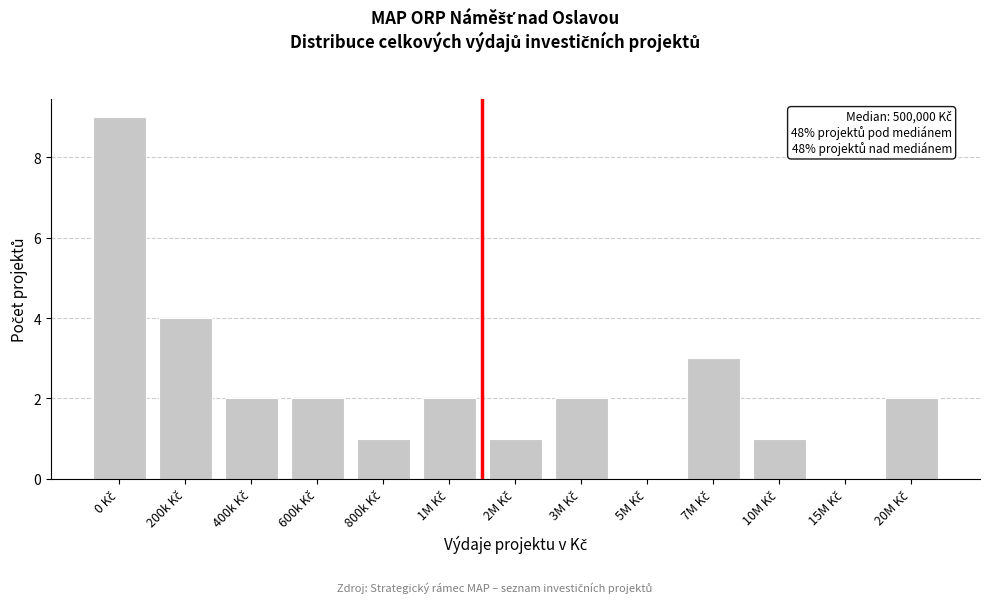

What is the greatest value displayed?

9